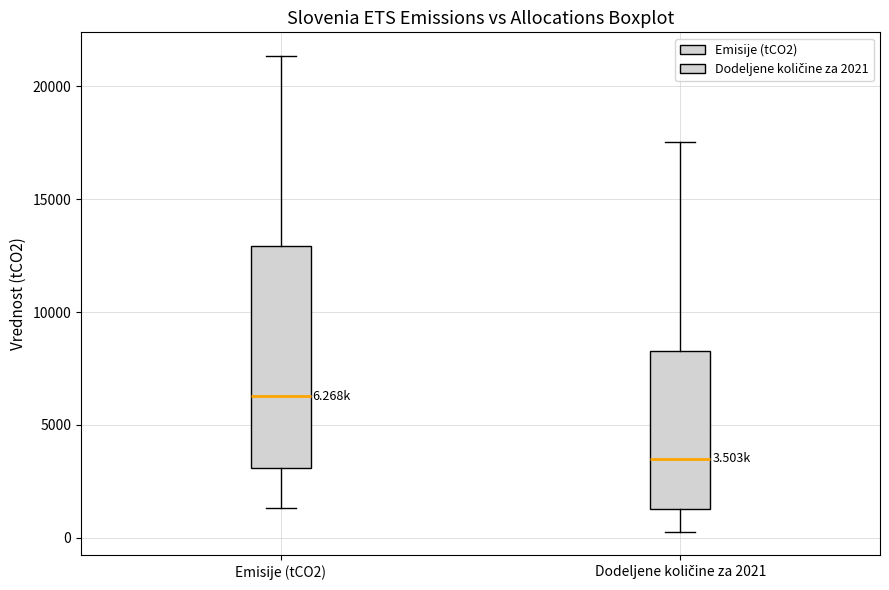

Which box's median line is the highest?

Emisije (tCO2)